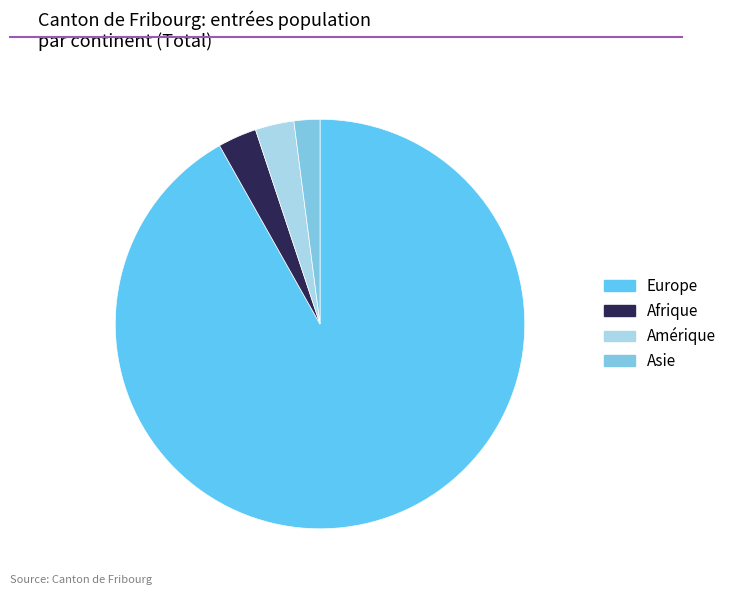

True or false: Asie accounts for 2% of the total.

True